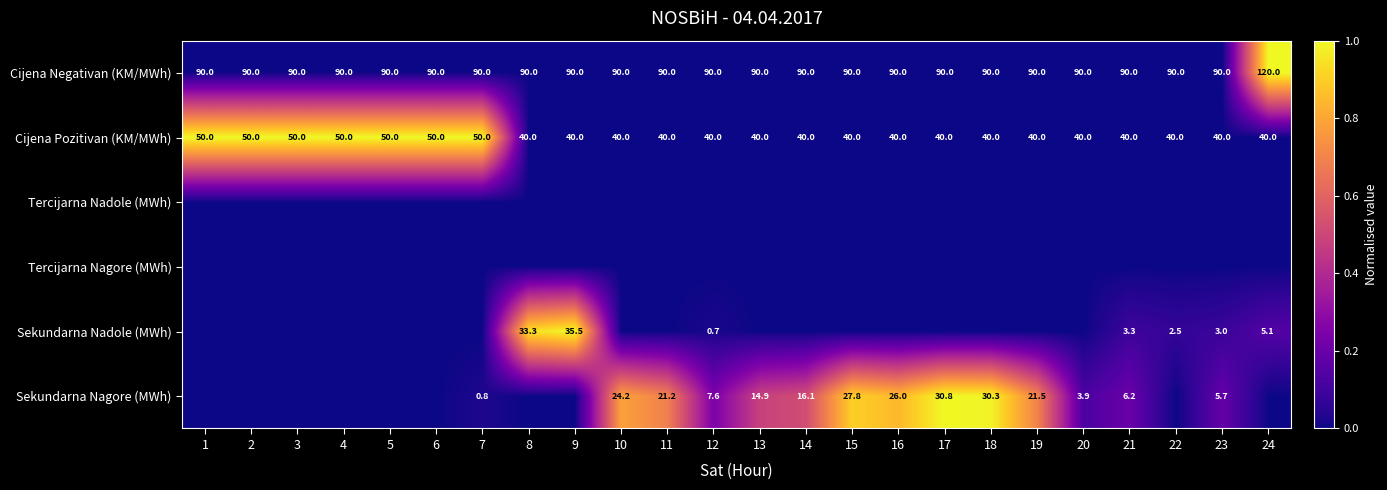

What is the difference between the maximum and minimum values in the Cijena Pozitivan (KM/MWh) series?

10.0